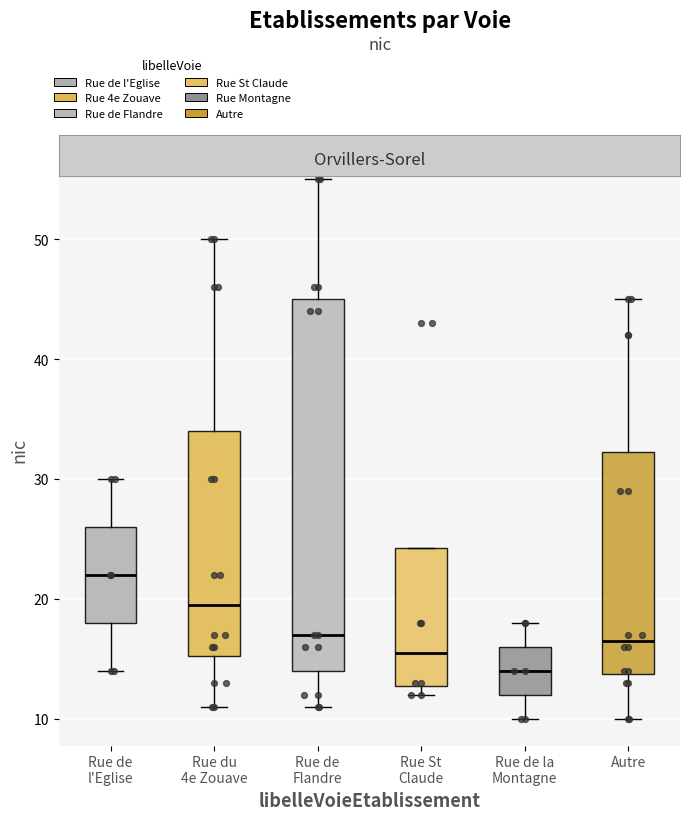

Which box has the highest median line?

Rue de l'Eglise